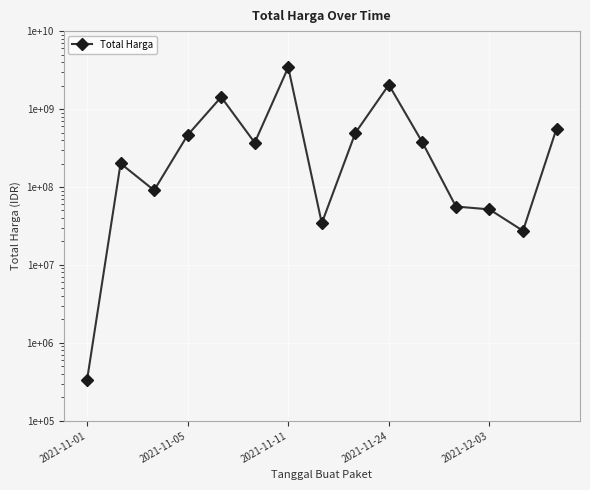

What is the minimum value shown in the chart?

333600